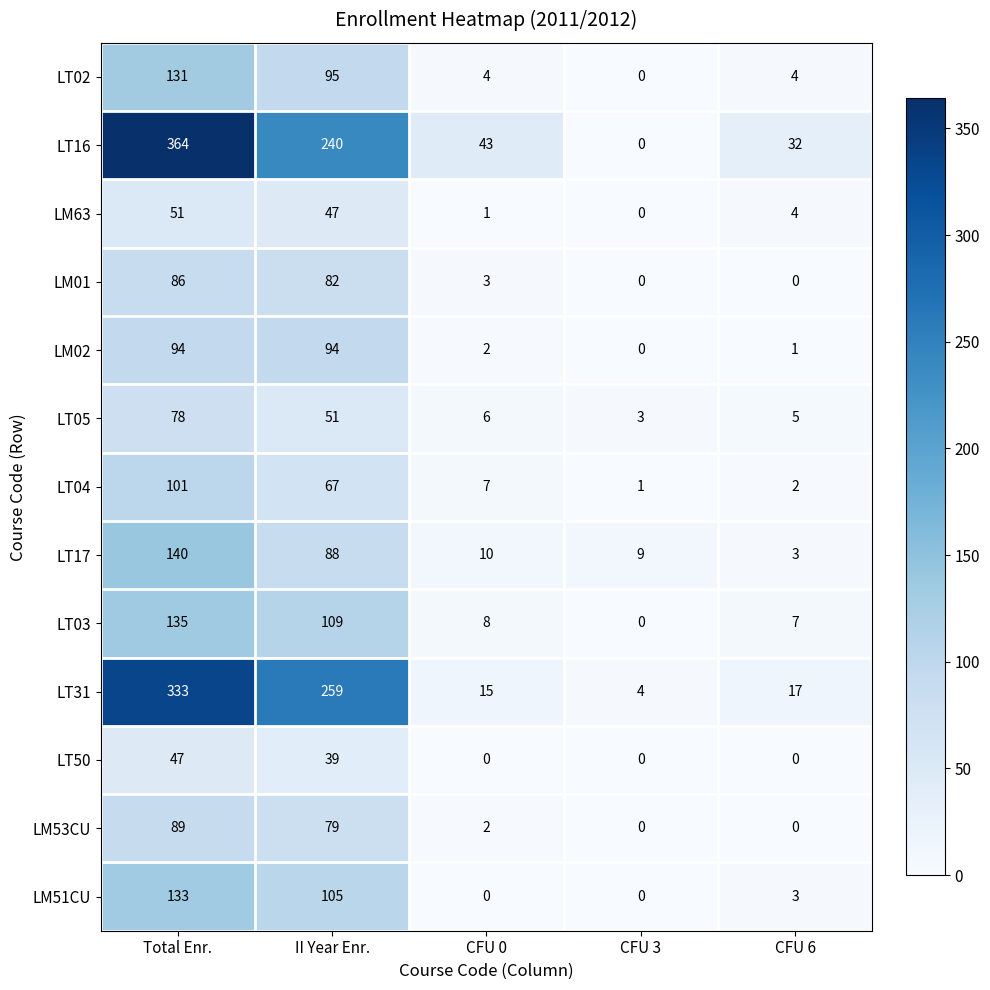

List the series in order of their peak value, highest first.

LT16, LT31, LT17, LT03, LM51CU, LT02, LT04, LM02, LM53CU, LM01, LT05, LM63, LT50